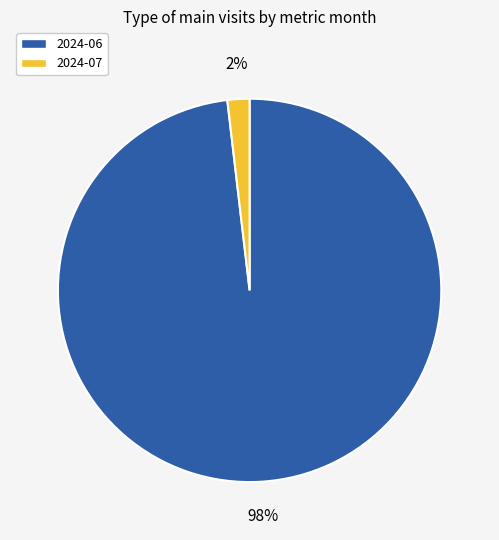

What percentage is the 2024-06 slice, to the nearest percent?

98%